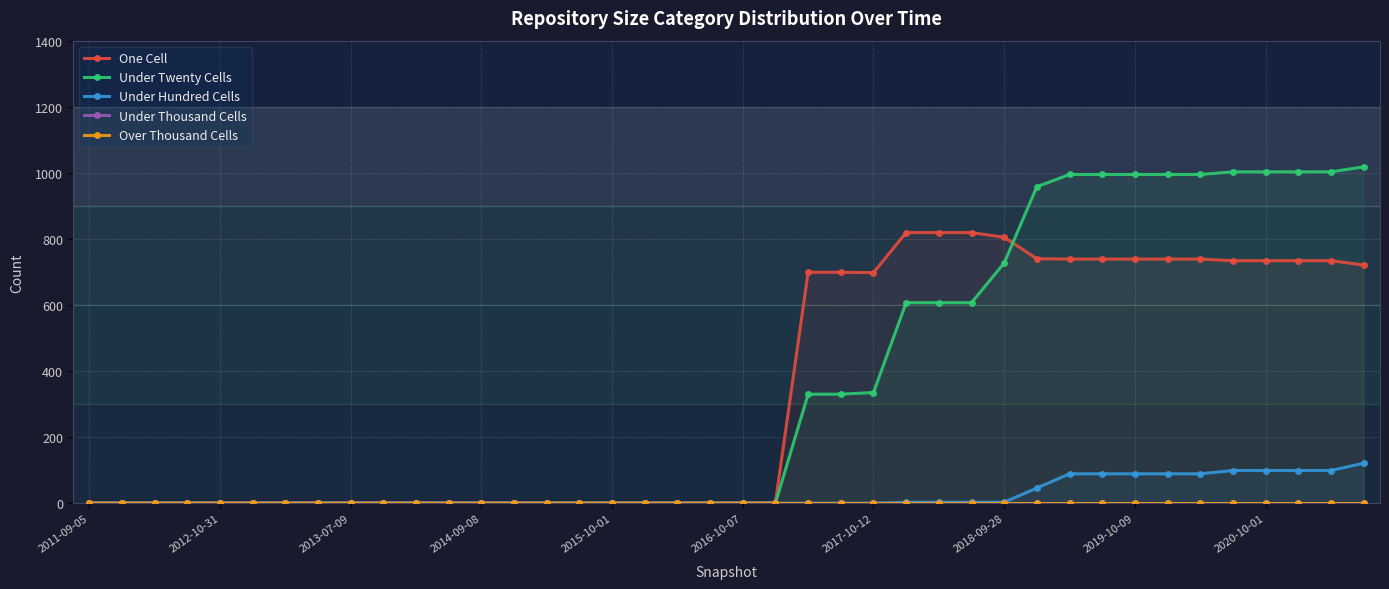

True or false: One Cell has a value of 2 at 14.

True